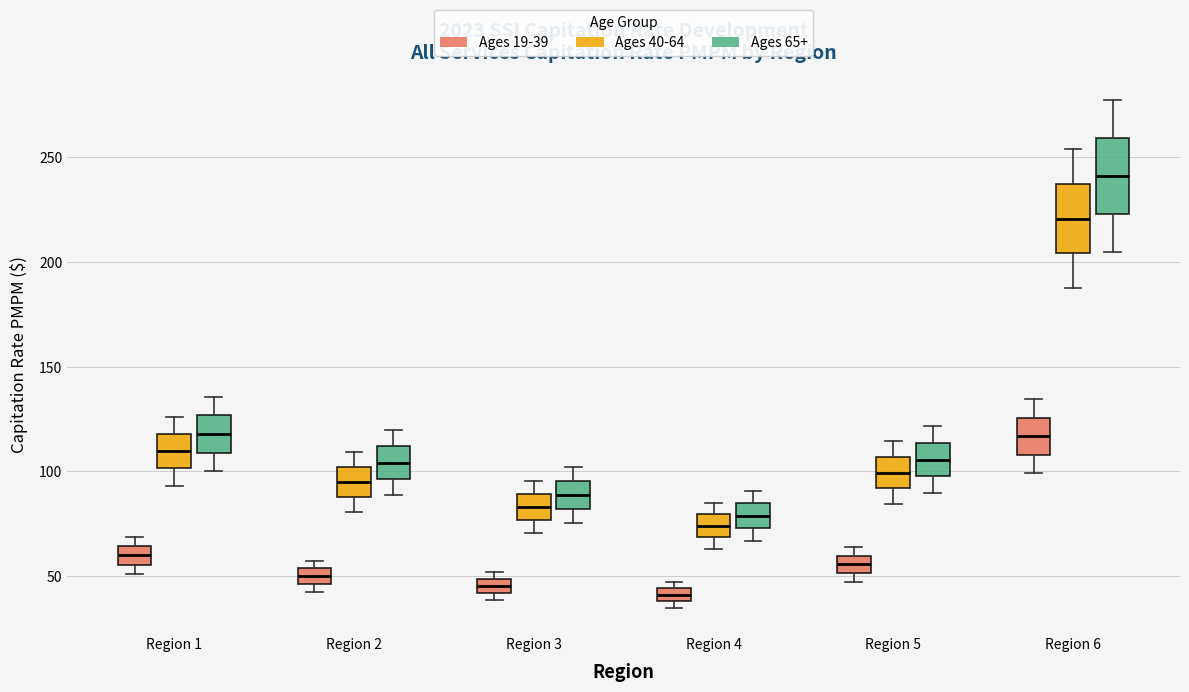

Where is the lower edge of the box for Region 1 (Ages 40-64) on the y-axis? The values are not printed on the chart, so give them approximately, as read against the axis.

100